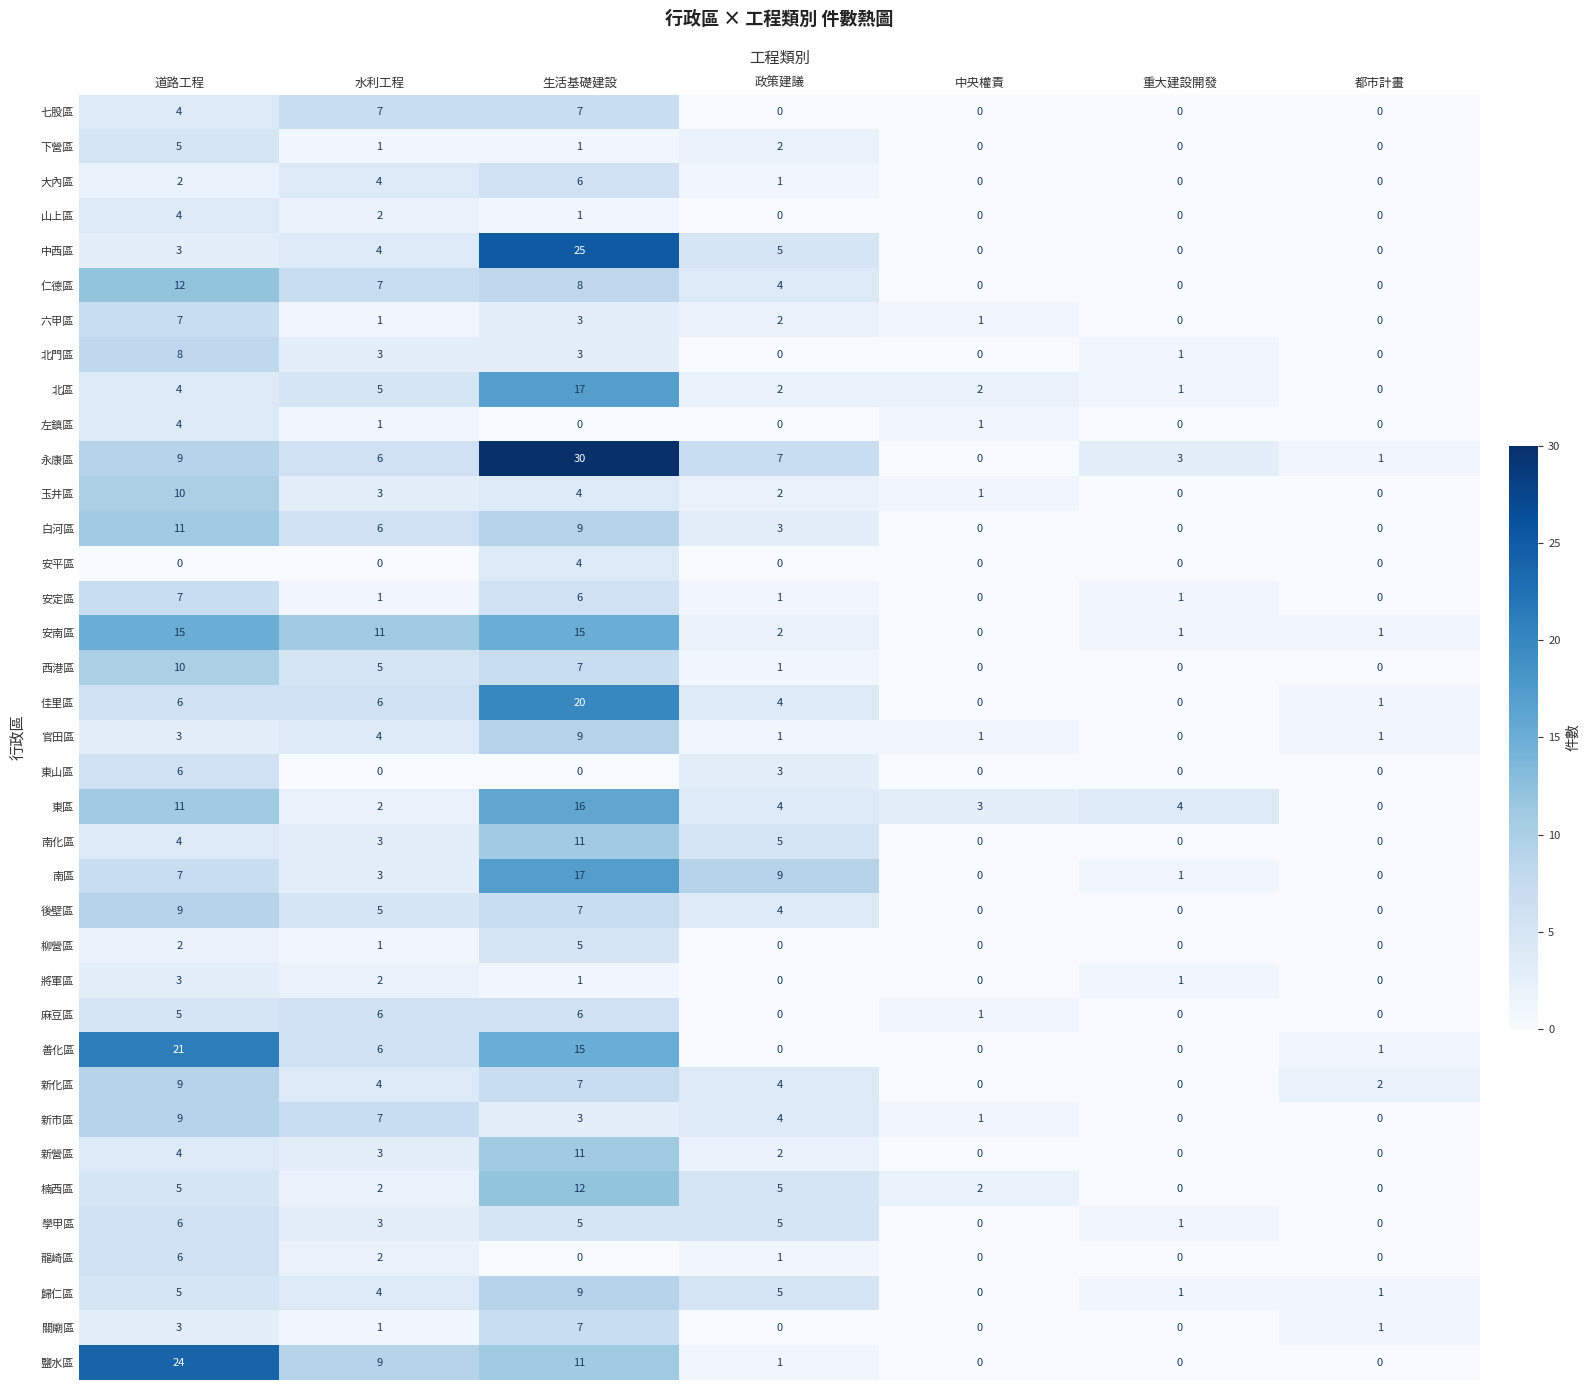

What is the difference between the highest and lowest values at 生活基礎建設?

30